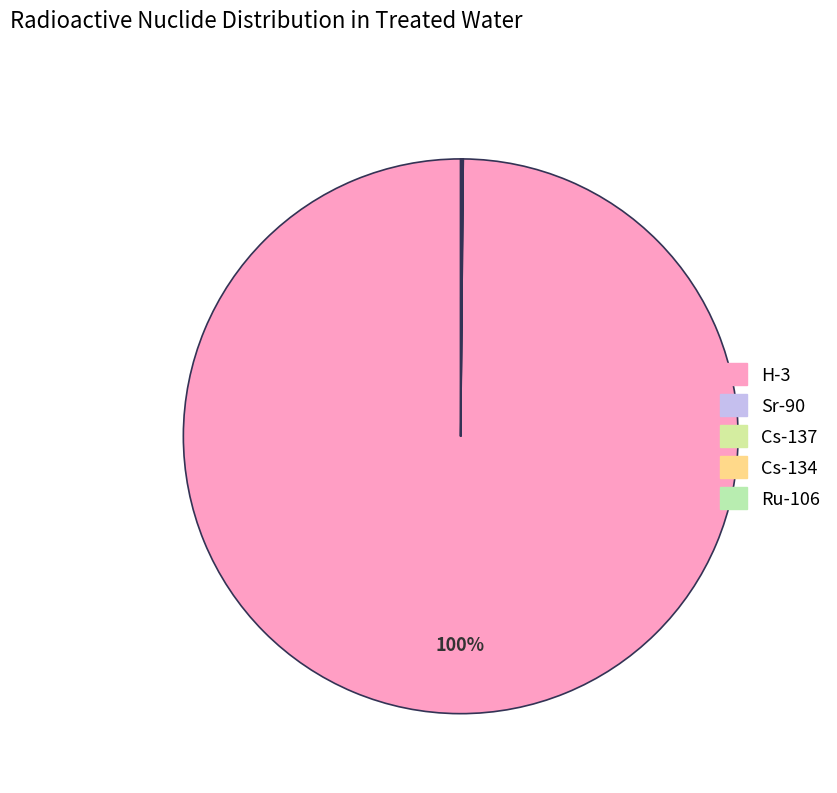

Which slice is the largest?

H-3